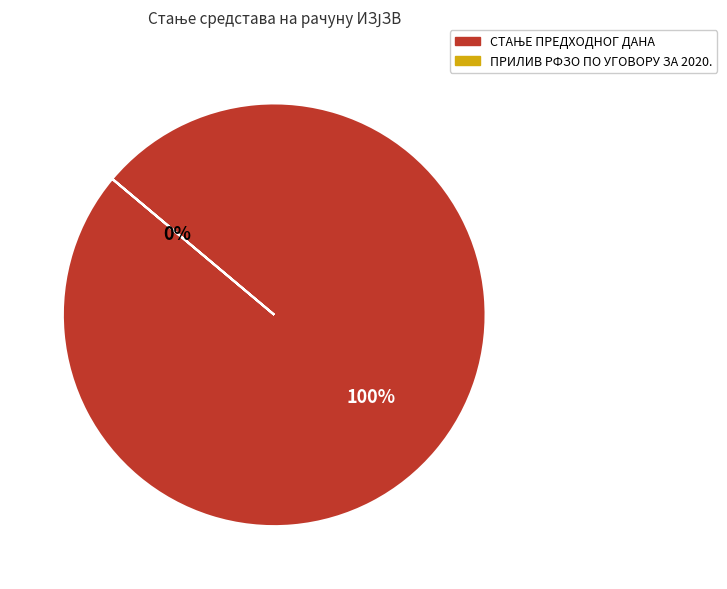

The ПРИЛИВ РФЗО ПО УГОВОРУ ЗА 2020. slice represents 13% of the pie. True or false?

False